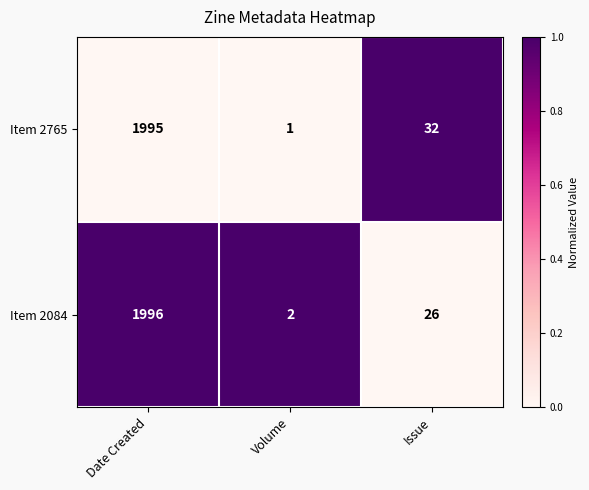

True or false: Item 2765 has a value of 0 at Volume.

False